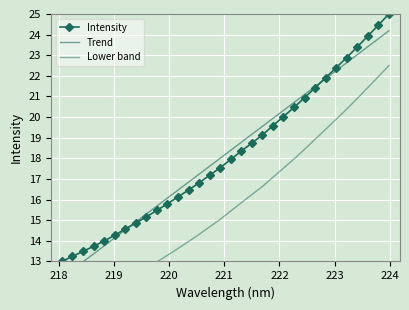

True or false: Intensity has more than 1 interior local peaks.

False